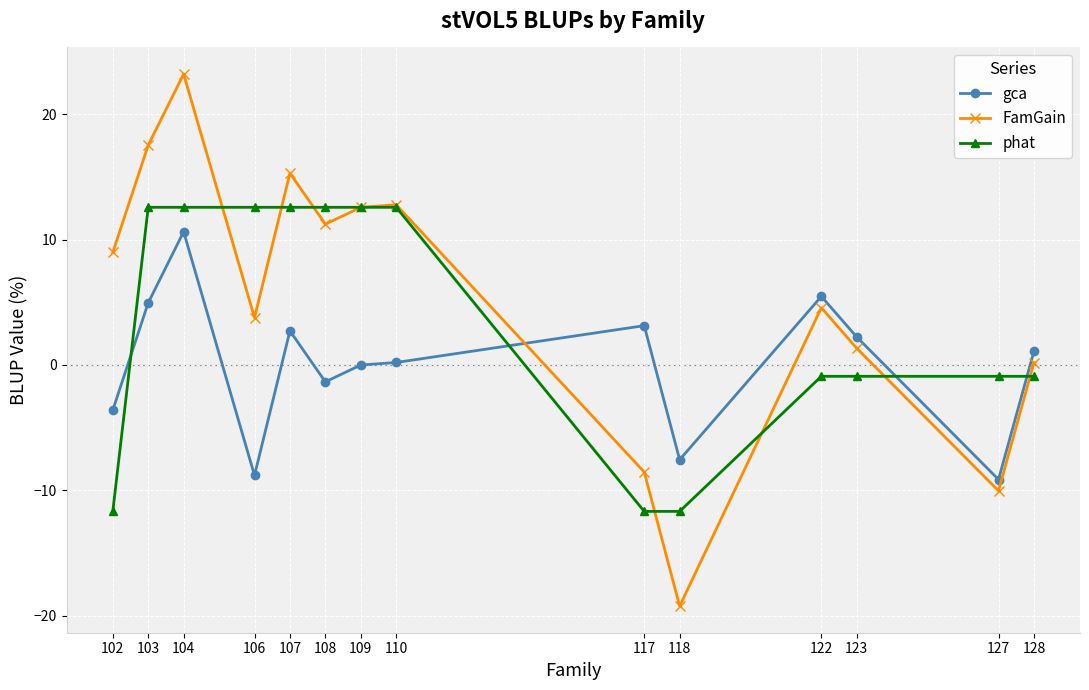

At which label does FamGain first exceed 8?

102